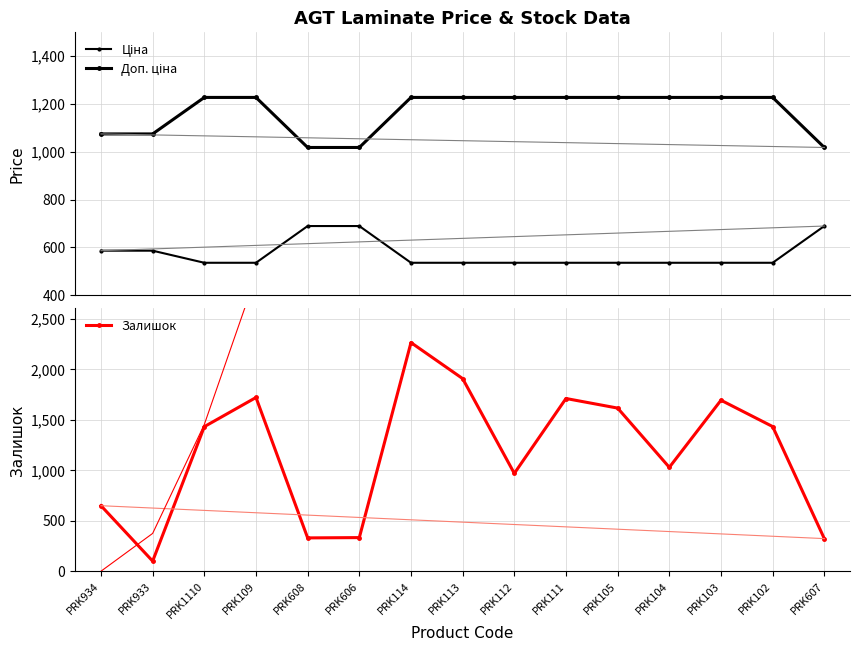

What is the difference between the second highest and minimum values in the Доп. ціна series?

209.4